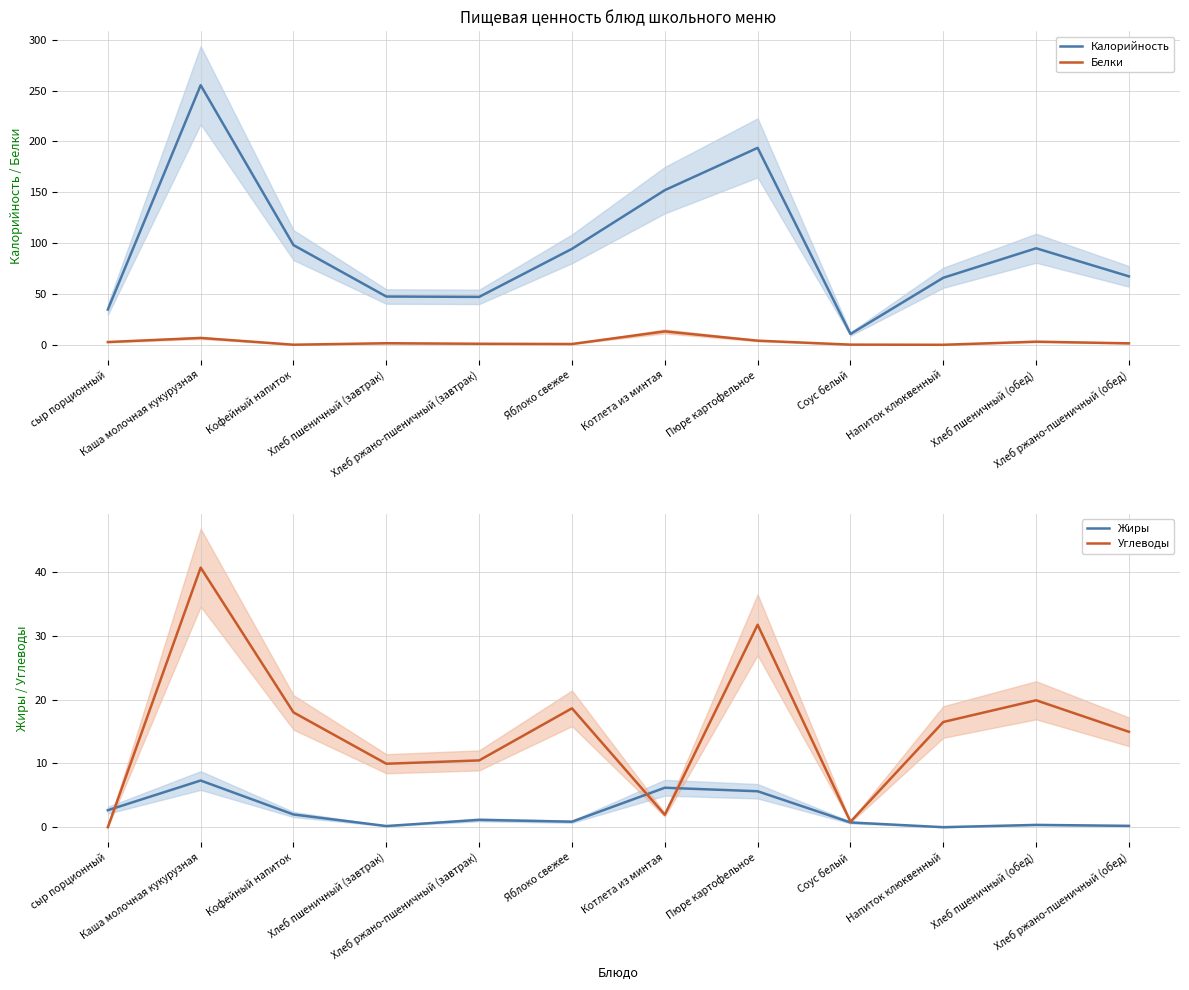

Between Хлеб ржано-пшеничный (обед) and сыр порционный, which is larger?

Хлеб ржано-пшеничный (обед)